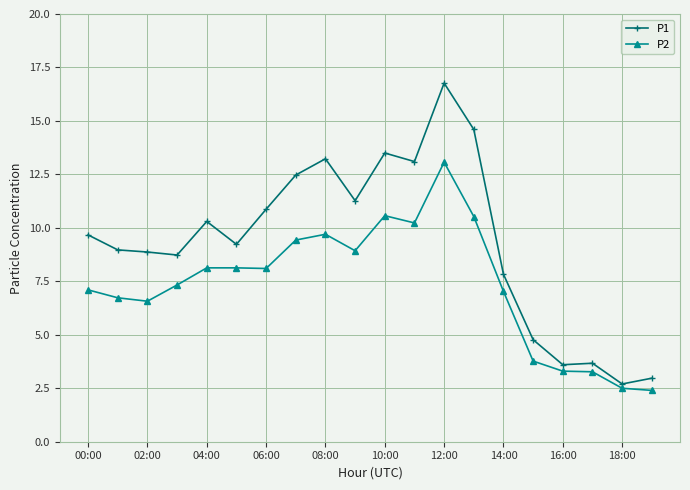

How many values in the P2 series exceed 8?

10